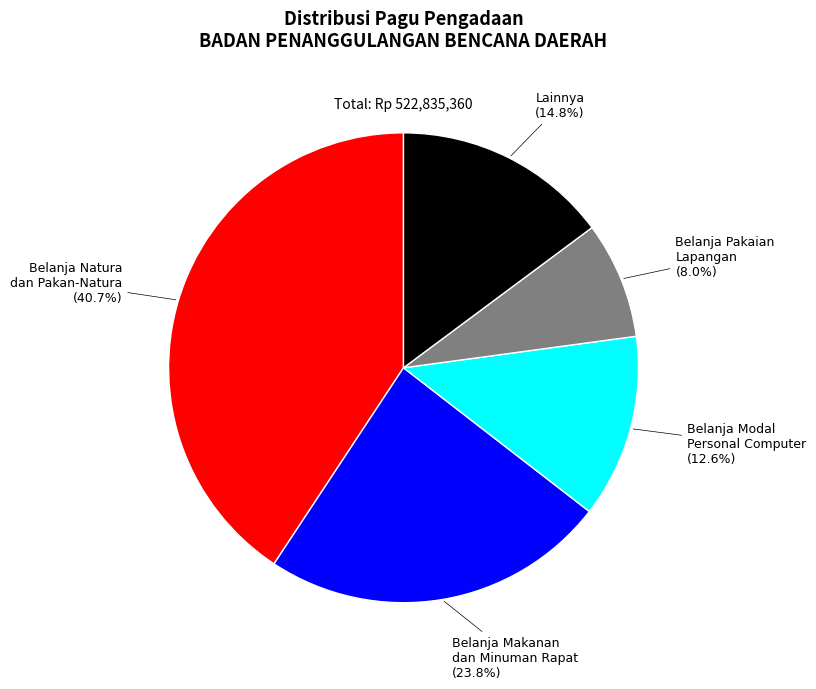

Is there any slice that represents more than half of the pie?

No